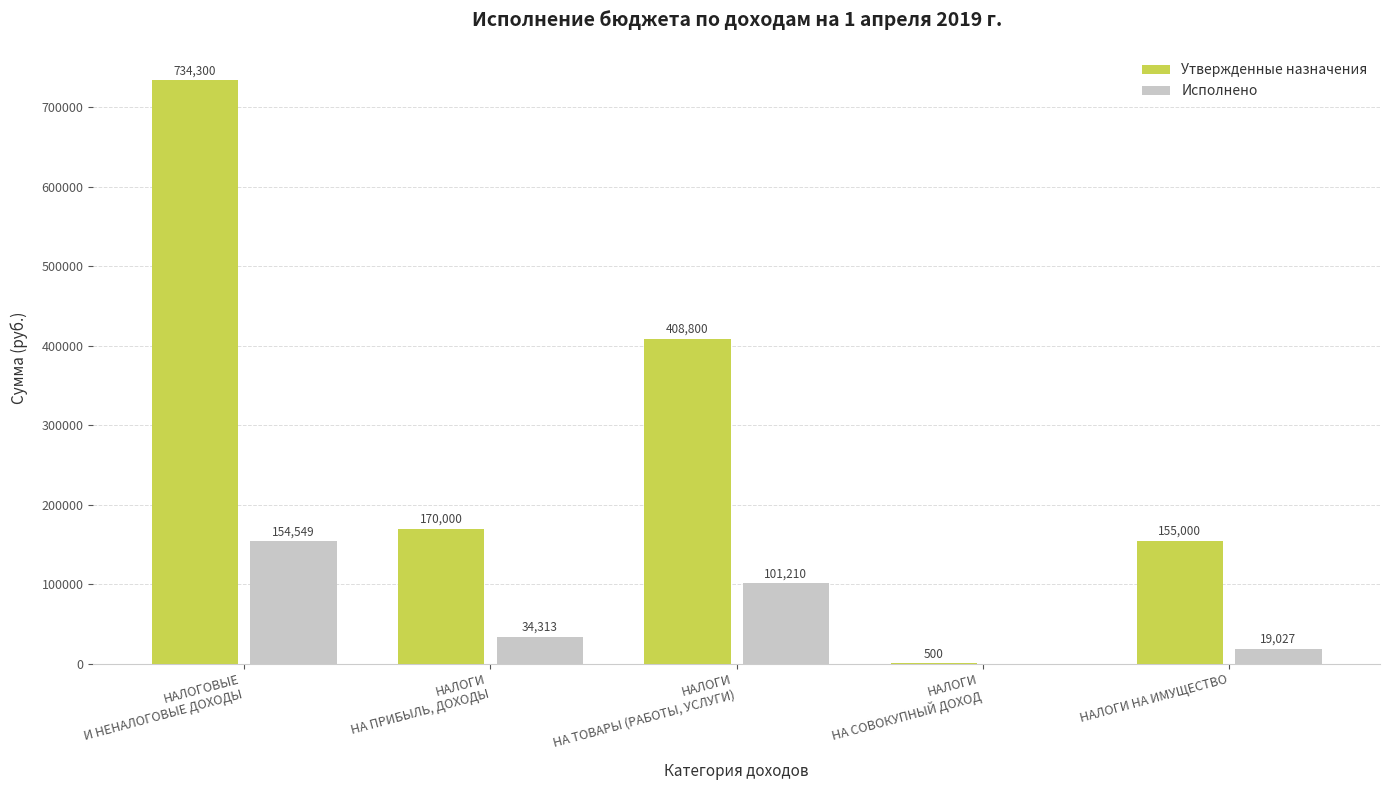

What is the sum of all Утвержденные назначения values?

1468600.0